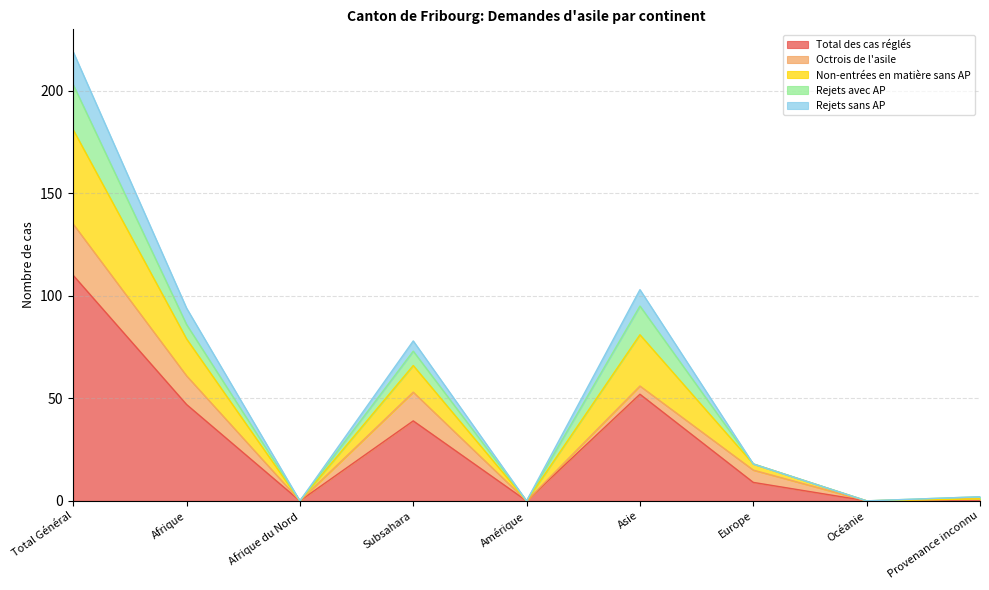

True or false: Non-entrées en matière sans AP has a value of 393 at Total Général.

False